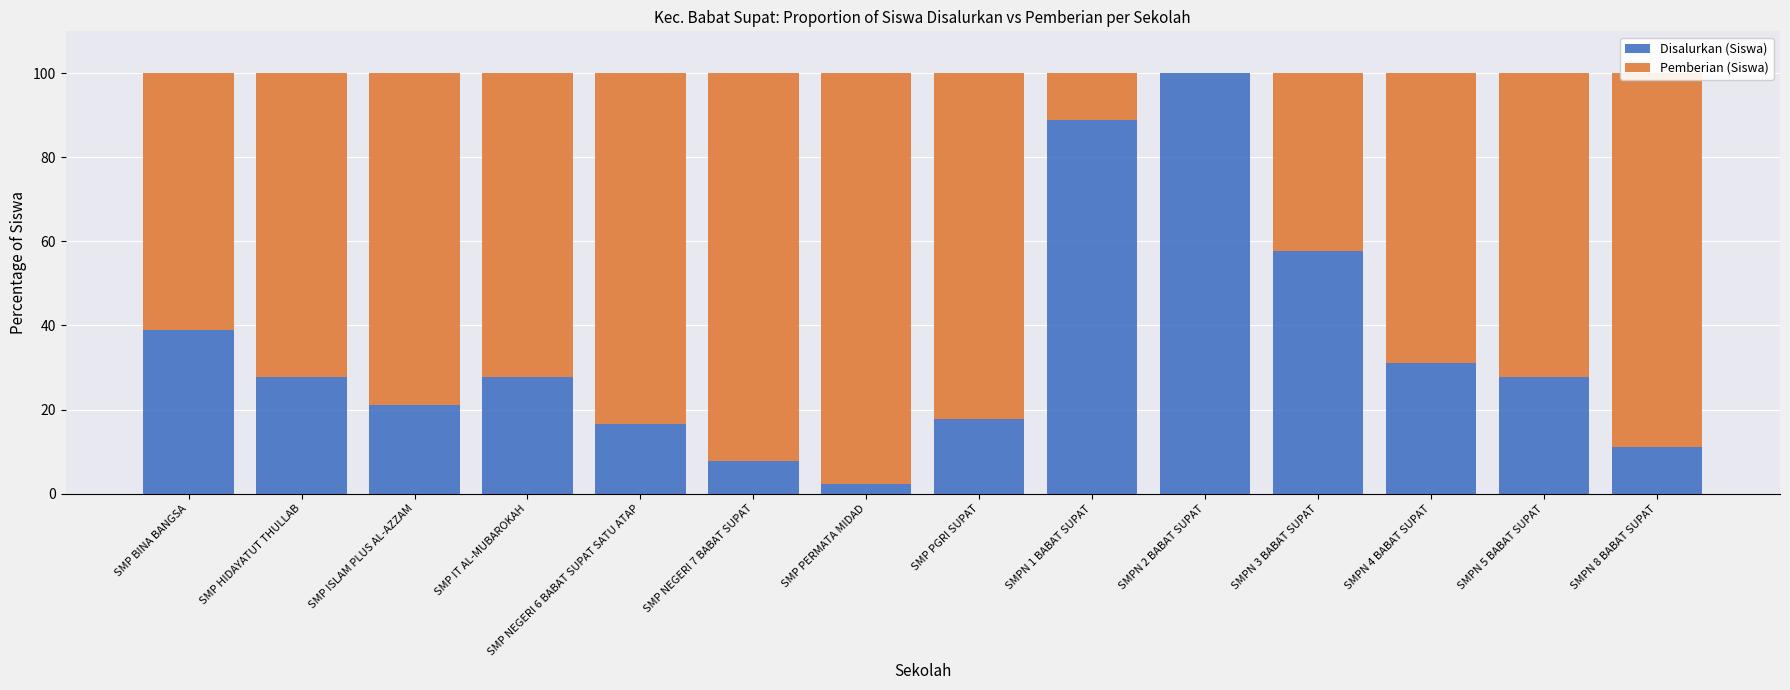

Which category has the highest value in the Disalurkan (Siswa) series?

SMPN 2 BABAT SUPAT